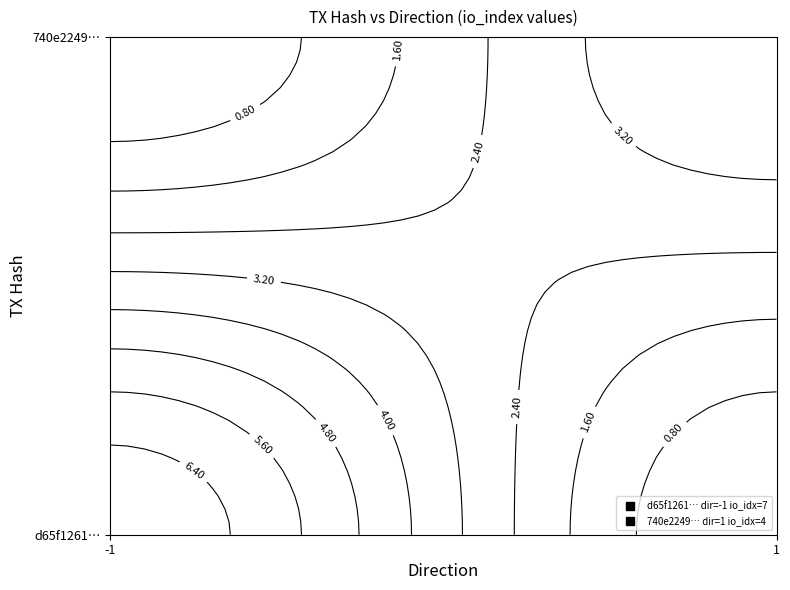

How many values in d65f126187416e14aa2064424fabfeed4654ef4 are above zero?

1